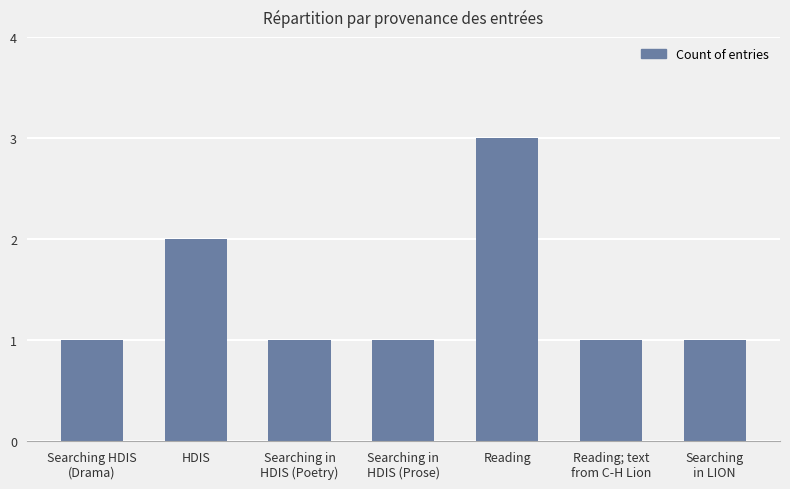

What is the sum of all values?

10